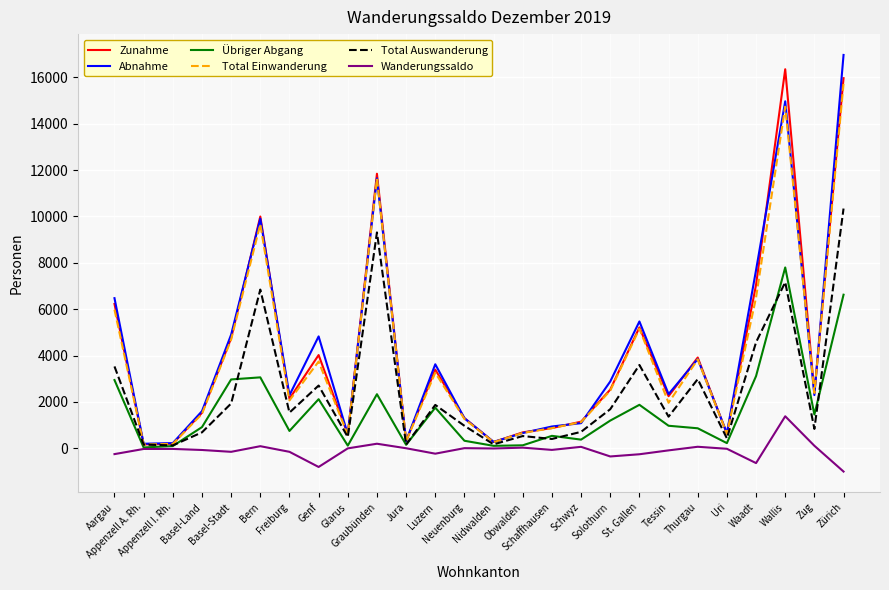

Which series changed the most between Appenzell I. Rh. and Luzern?

Abnahme